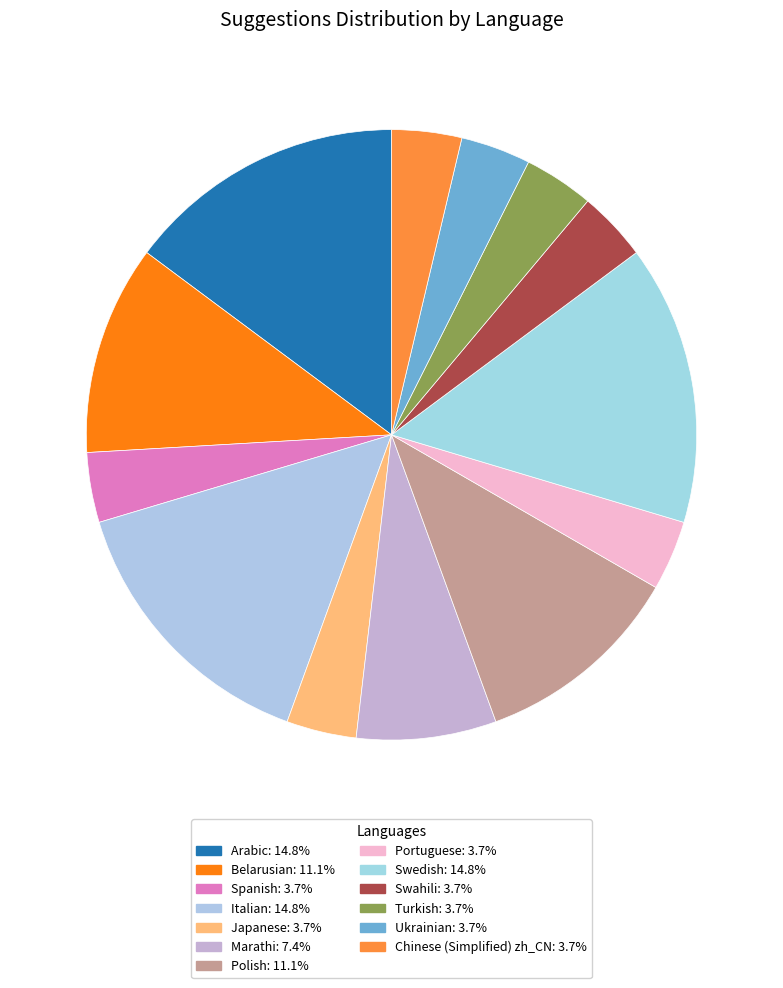

How many slices are in this pie chart?

13